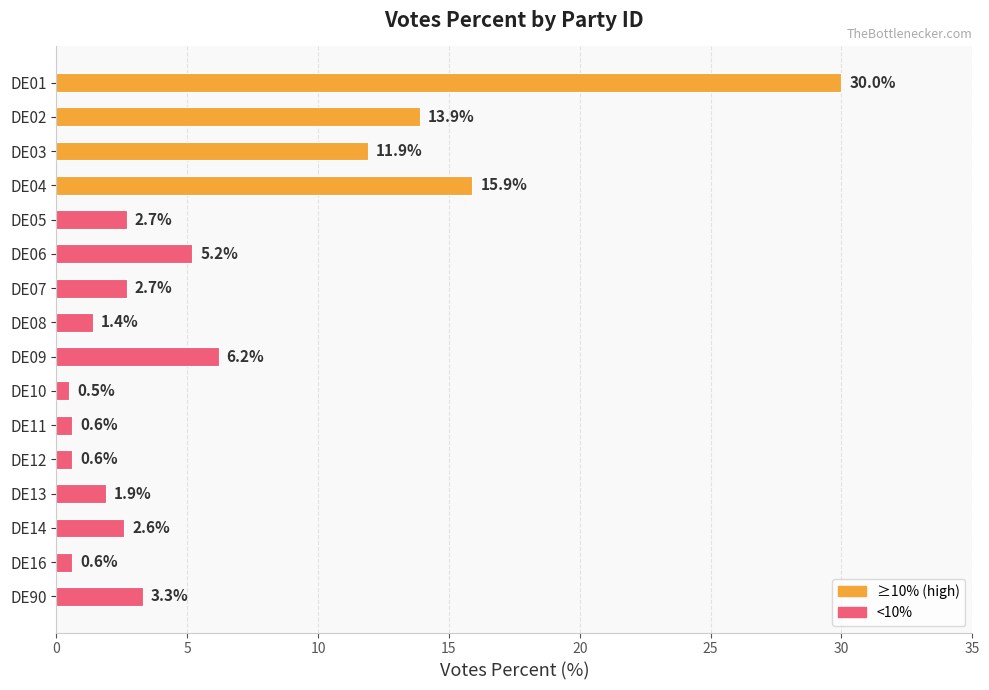

What is the minimum value shown in the chart?

0.5